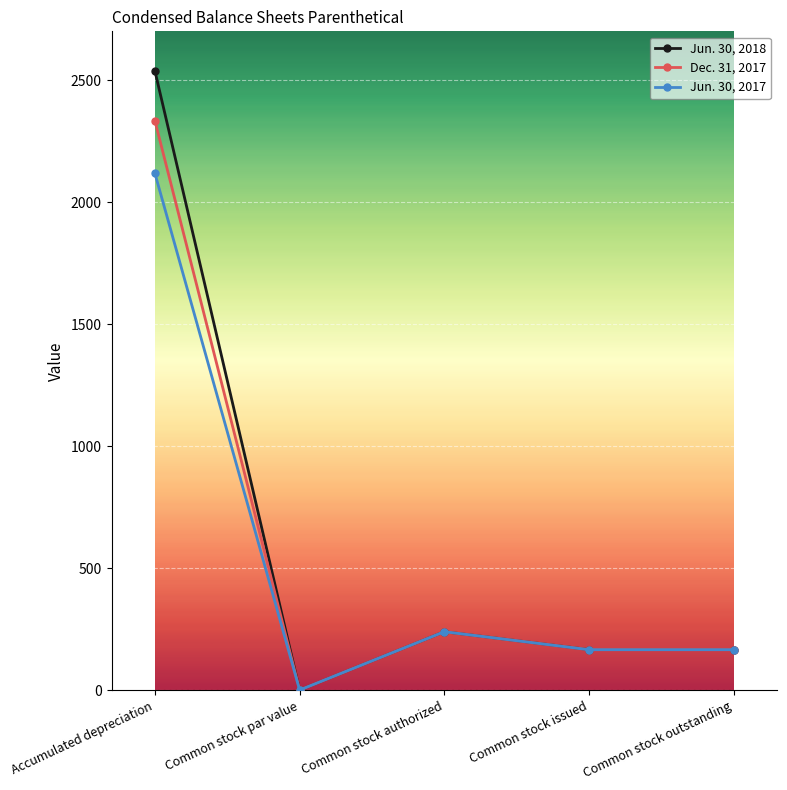

At which label does Jun. 30, 2017 first exceed 166?

Accumulated depreciation